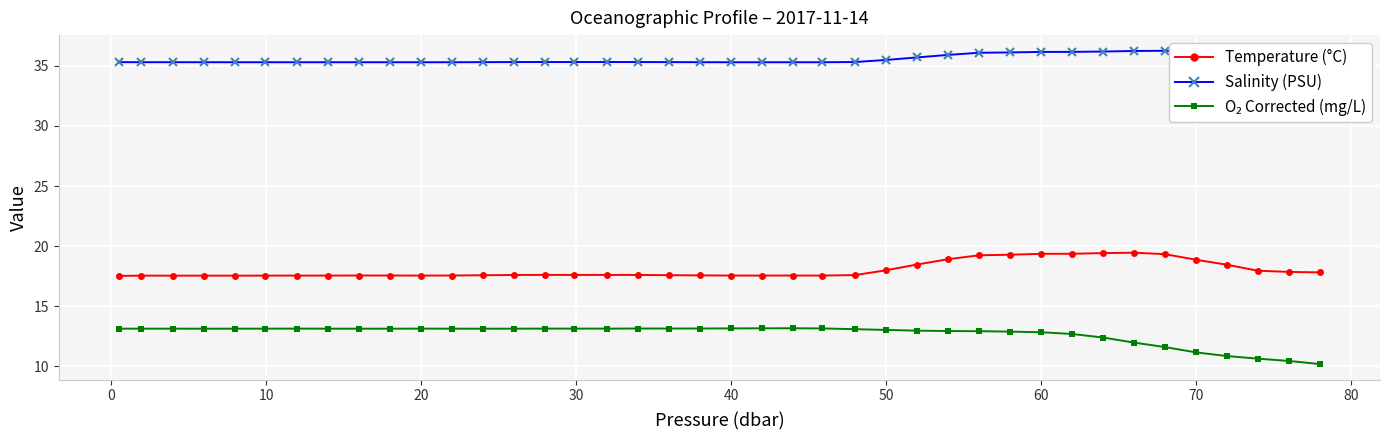

At which category does Temperature (°C) reach its first local valley?

10